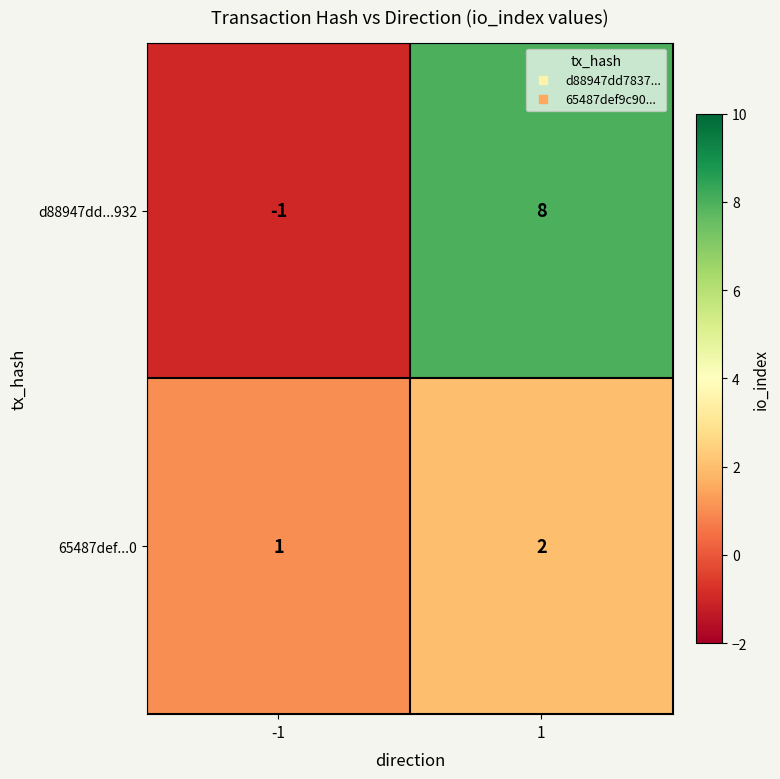

Rank the series by their maximum value, from lowest to highest.

65487def...0, d88947dd...932